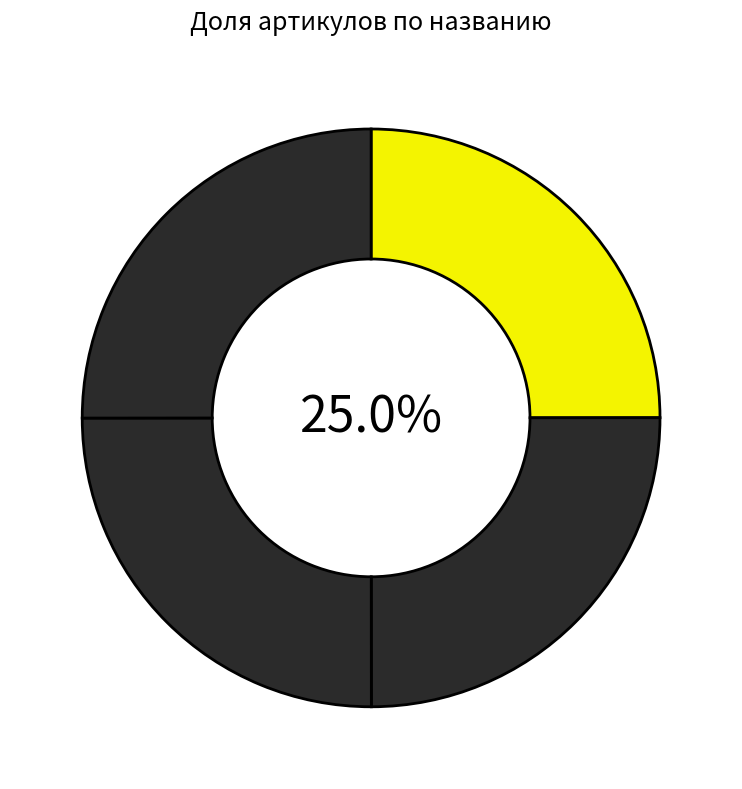

To the nearest percent, what is the average slice percentage?

25%